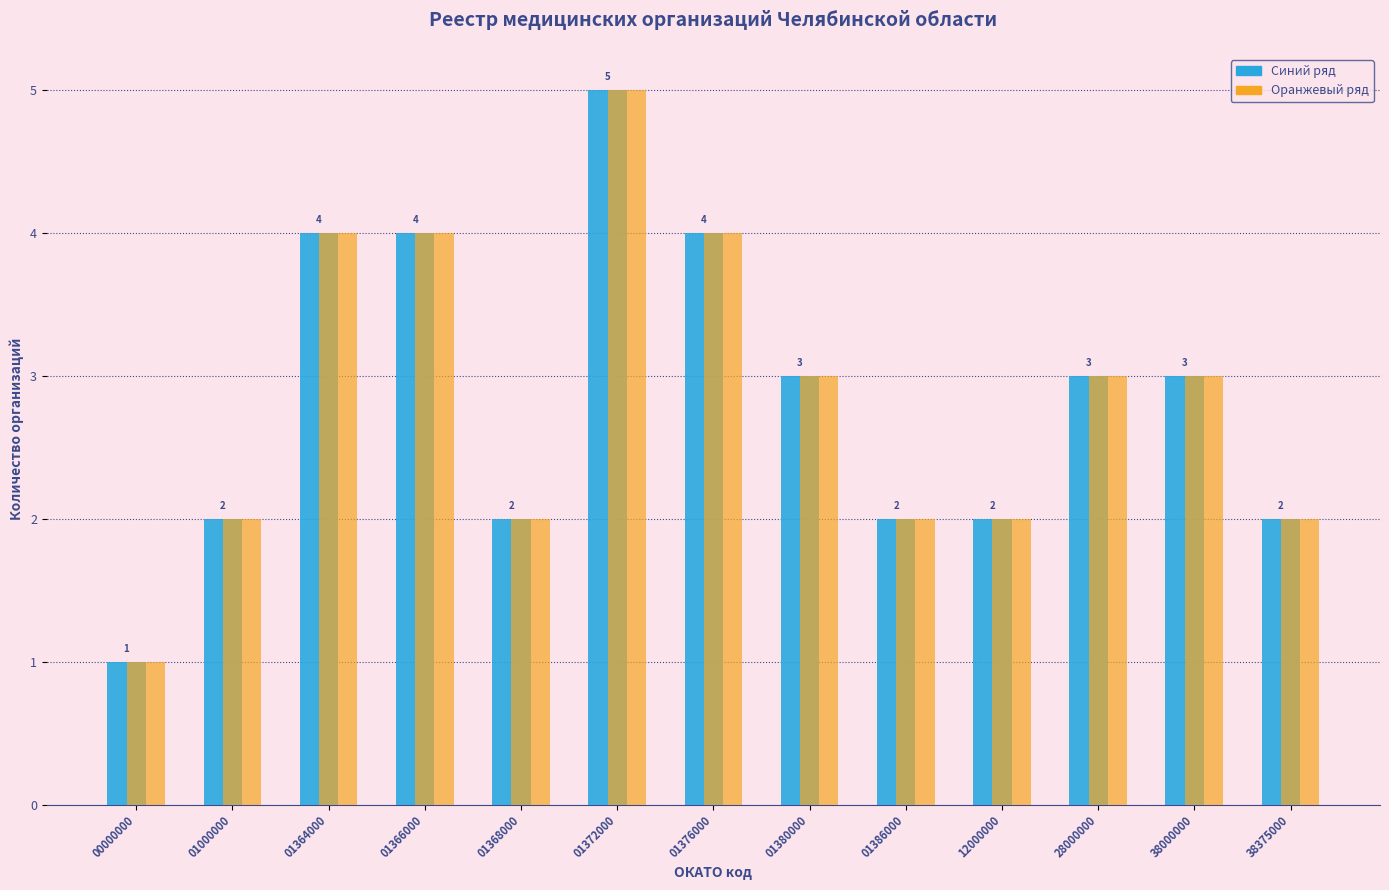

Reading left to right, transcribe all the data shown in this chart.

Синий ряд: 00000000=1	01000000=2	01364000=4	01366000=4	01368000=2	01372000=5	01376000=4	01380000=3	01386000=2	12000000=2	28000000=3	38000000=3	38375000=2
Оранжевый ряд: 00000000=1	01000000=2	01364000=4	01366000=4	01368000=2	01372000=5	01376000=4	01380000=3	01386000=2	12000000=2	28000000=3	38000000=3	38375000=2